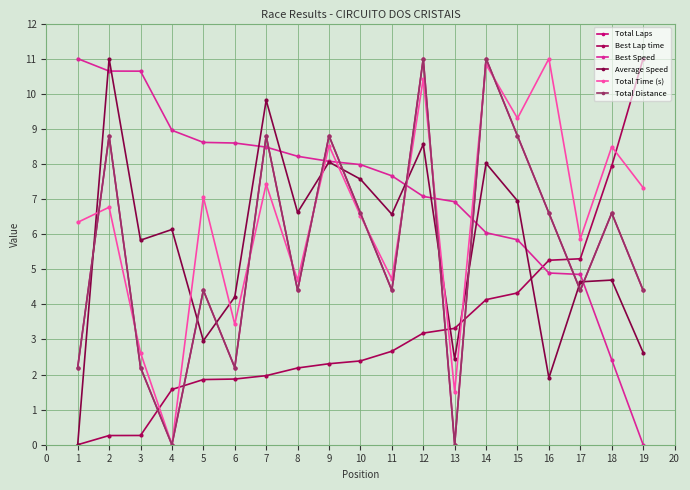

Does the chart have visible grid lines?

Yes